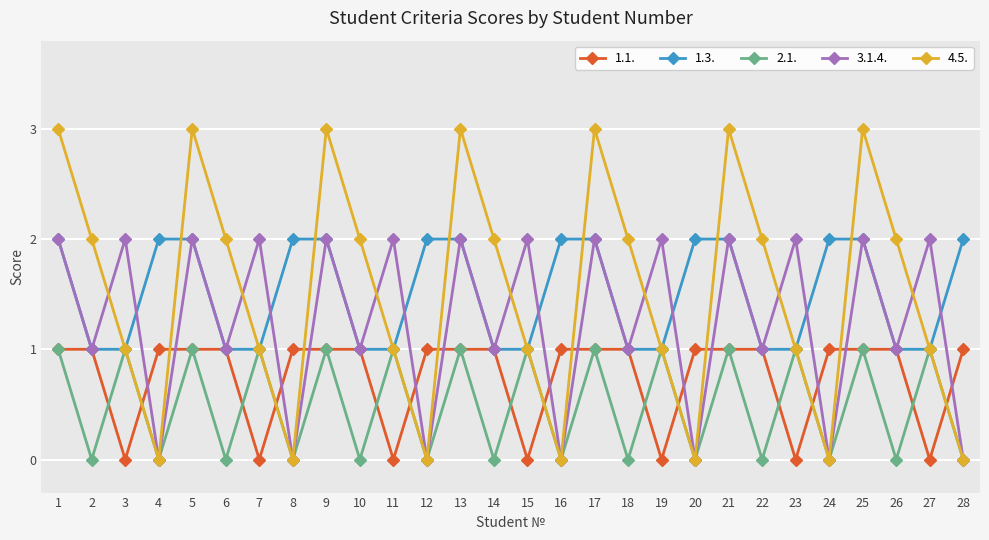

What is the value of the 1.1. point at the 10th from the left?

1